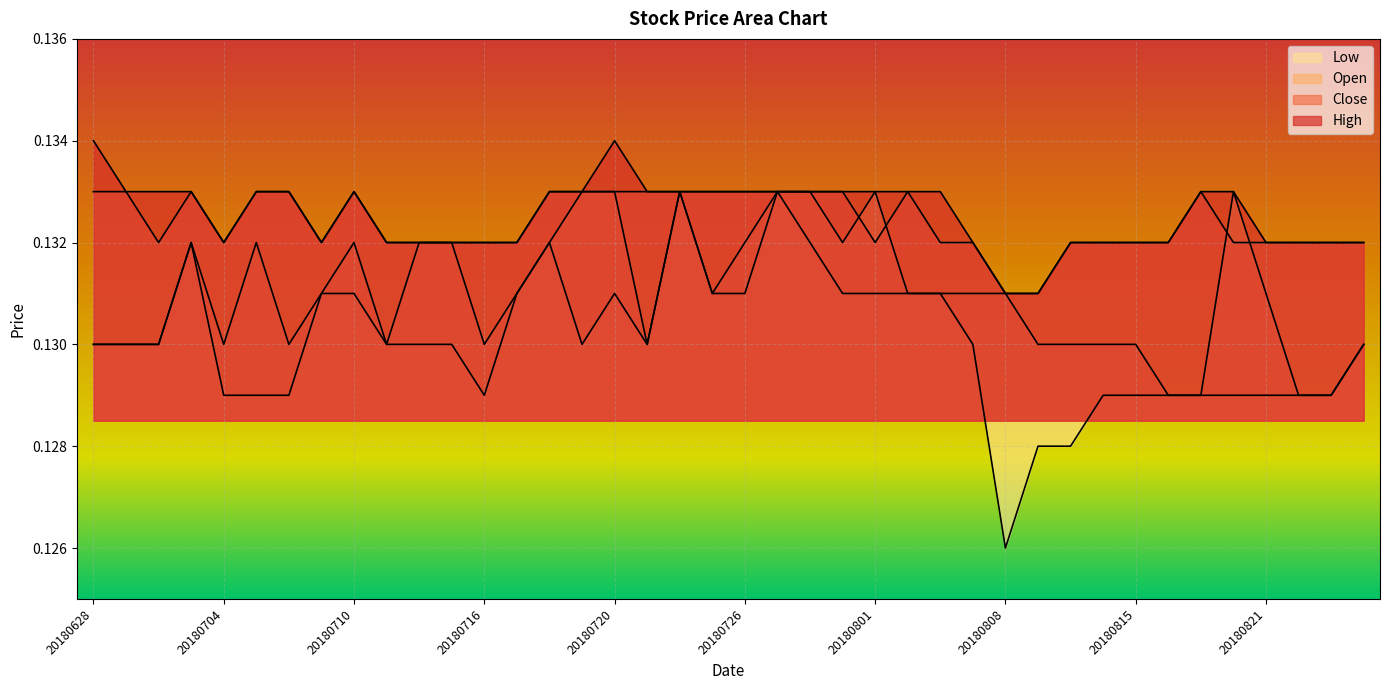

The Close series shows 0.2 at 20180706. True or false?

False